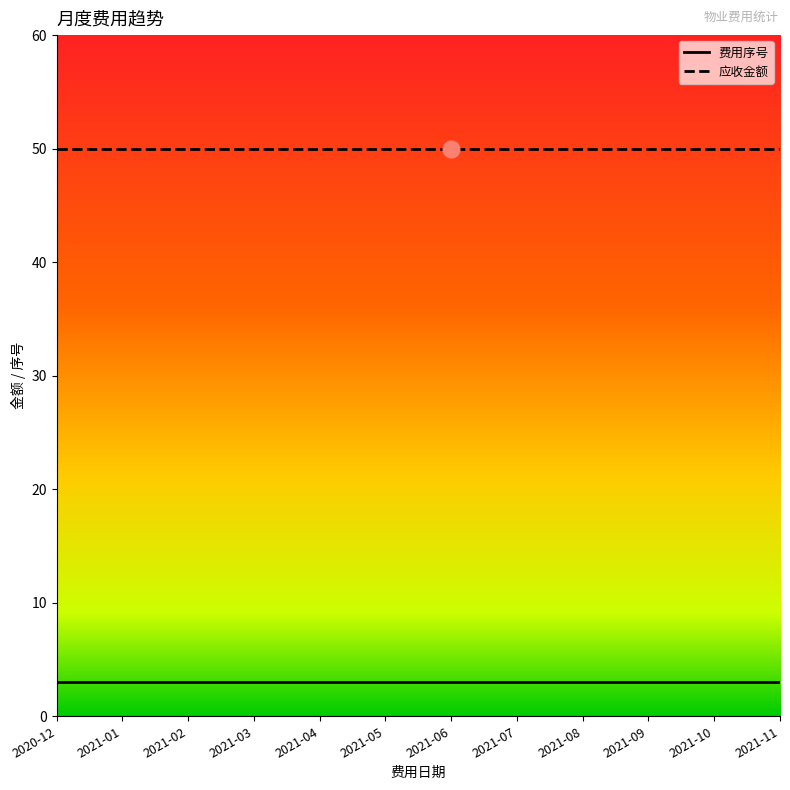

Is the value of 费用序号 at 2021-05 greater than the value of 应收金额 at 2021-03?

No